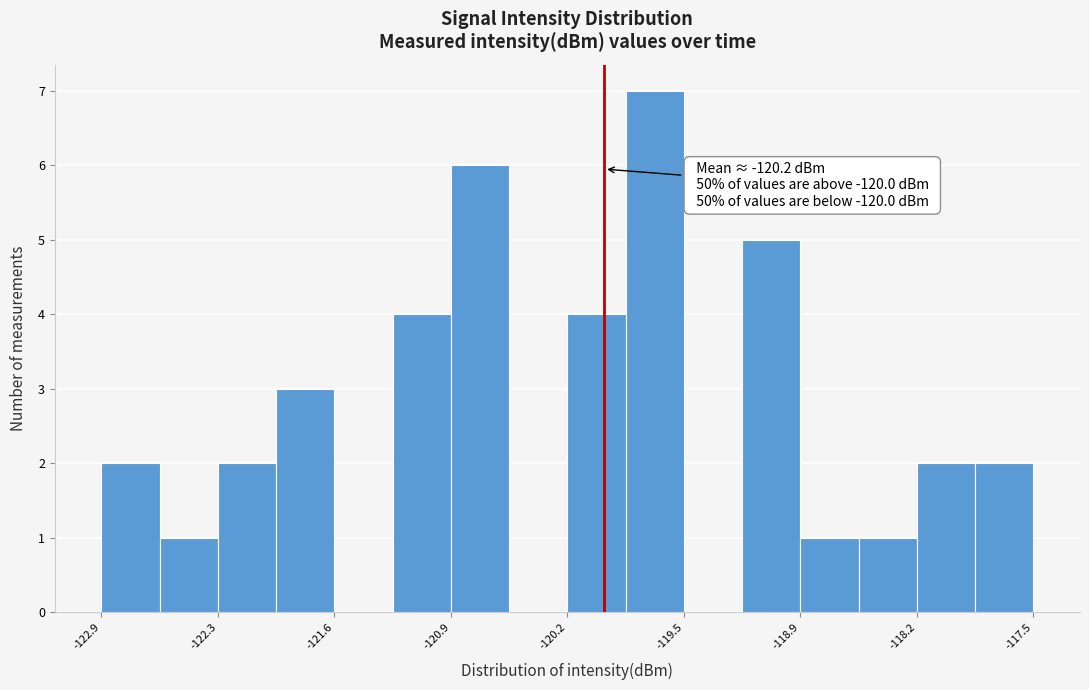

Read against the x-axis, roughly where is the centre of the tallest bar?

-119.7